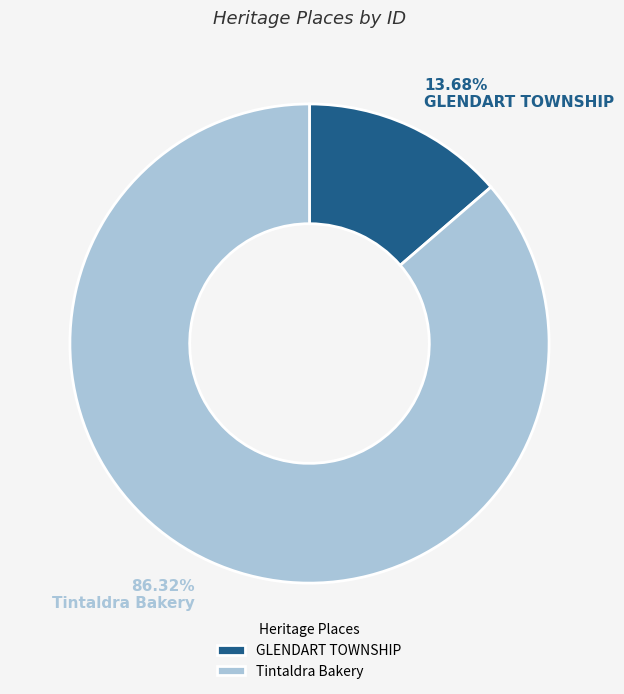

Is it true that GLENDART TOWNSHIP is 26% of the pie?

False